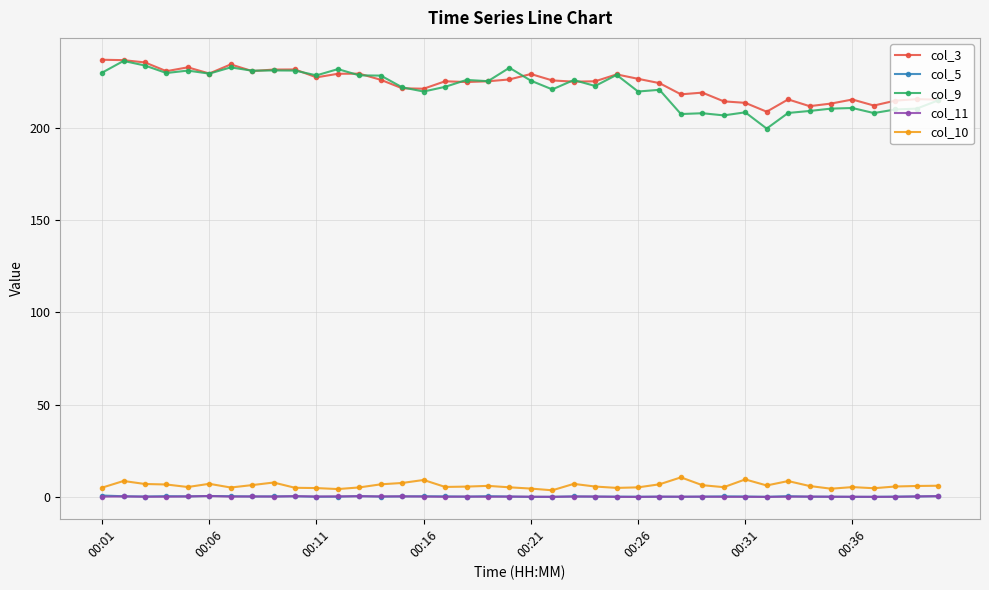

Is this an area chart (filled region under the line)?

No